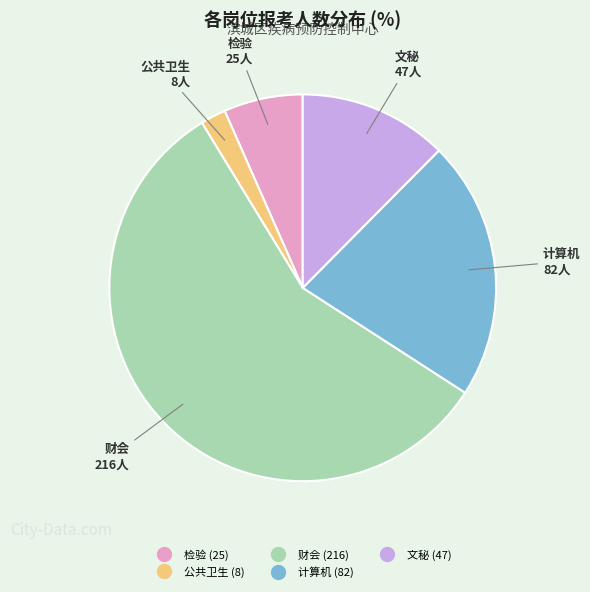

Which slice represents more than half of the pie?

财会